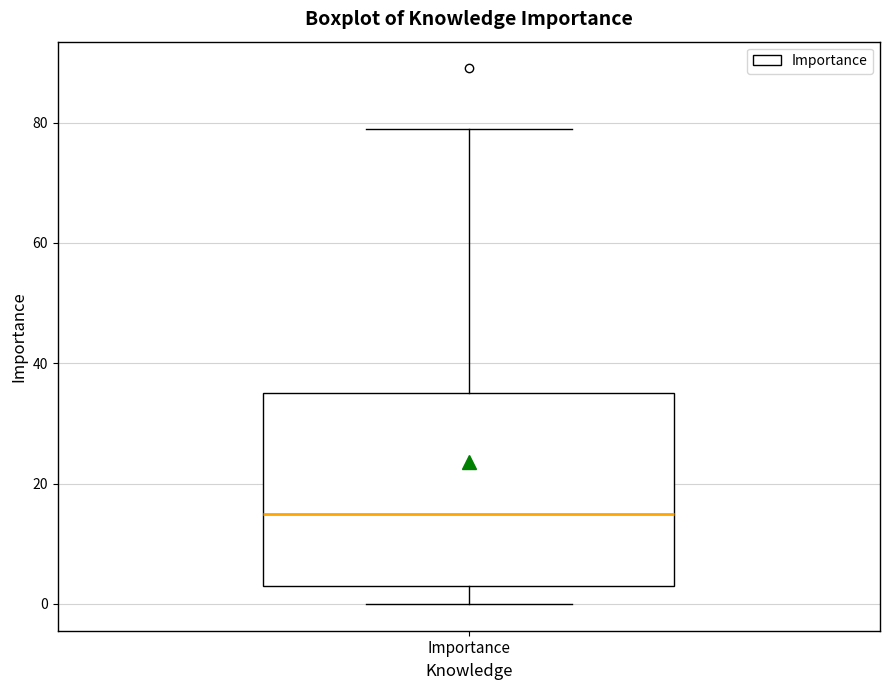

Transcribe this box plot: give where the median line is, the range the box spans, and where the two whiskers end, as read against the y-axis. The values are not printed on the chart, so give them approximately, as read against the axis.

median 16, box 4 to 36, whiskers 0 to 80